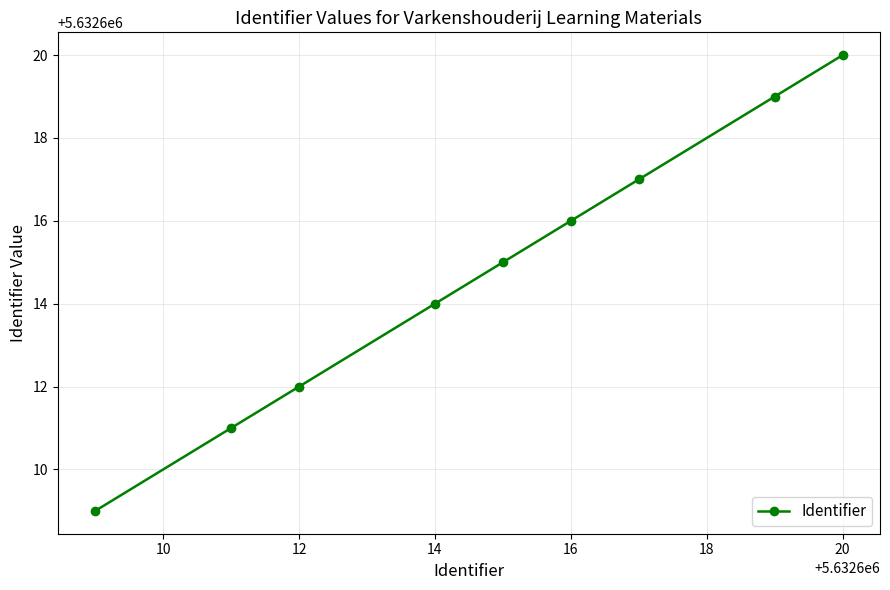

What is the maximum value shown in the chart?

5632620